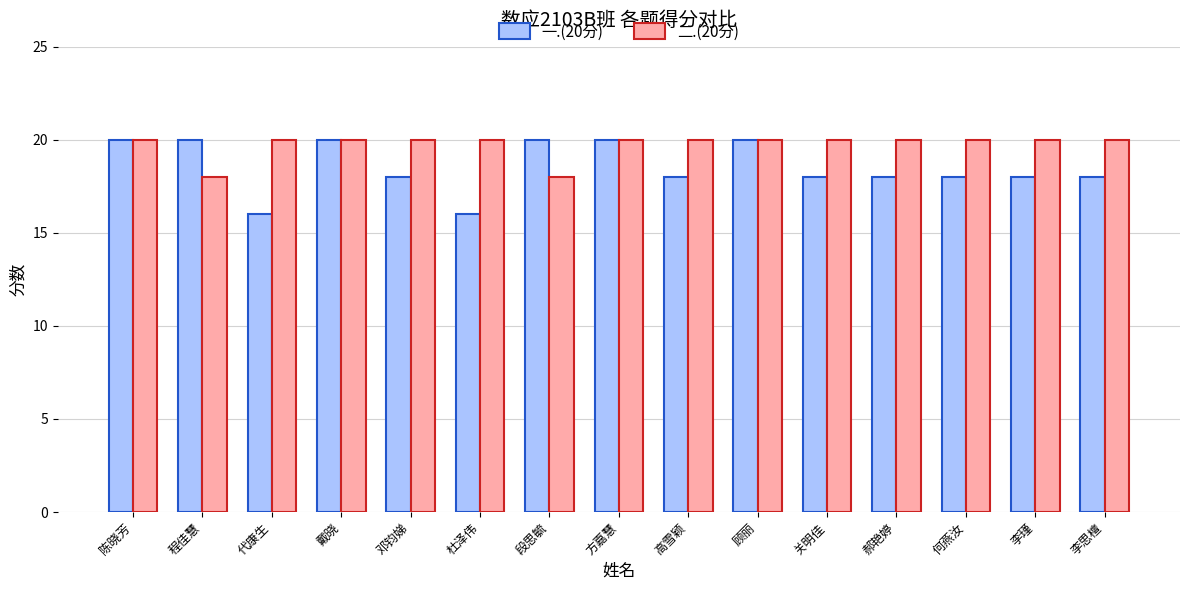

How many groups of bars are there?

15